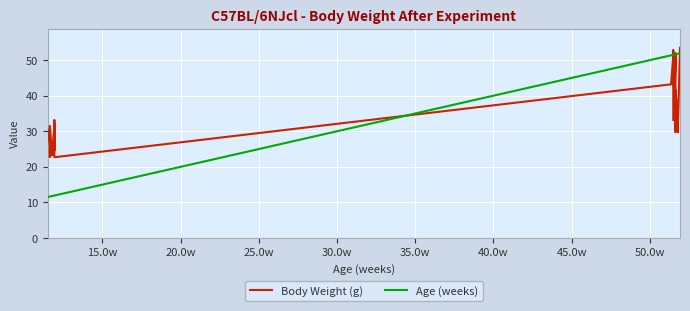

List the series in order of their overall mean, highest first.

Body Weight (g), Age (weeks)